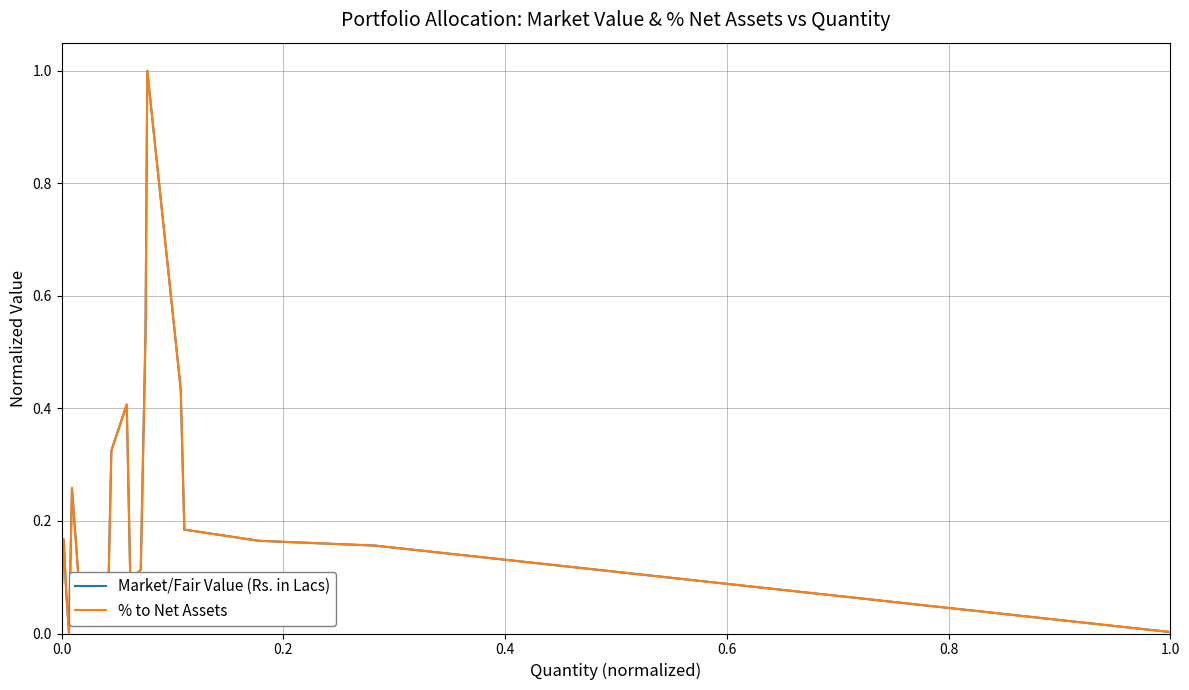

What is the maximum value for Market/Fair Value (Rs. in Lacs)?

1.0